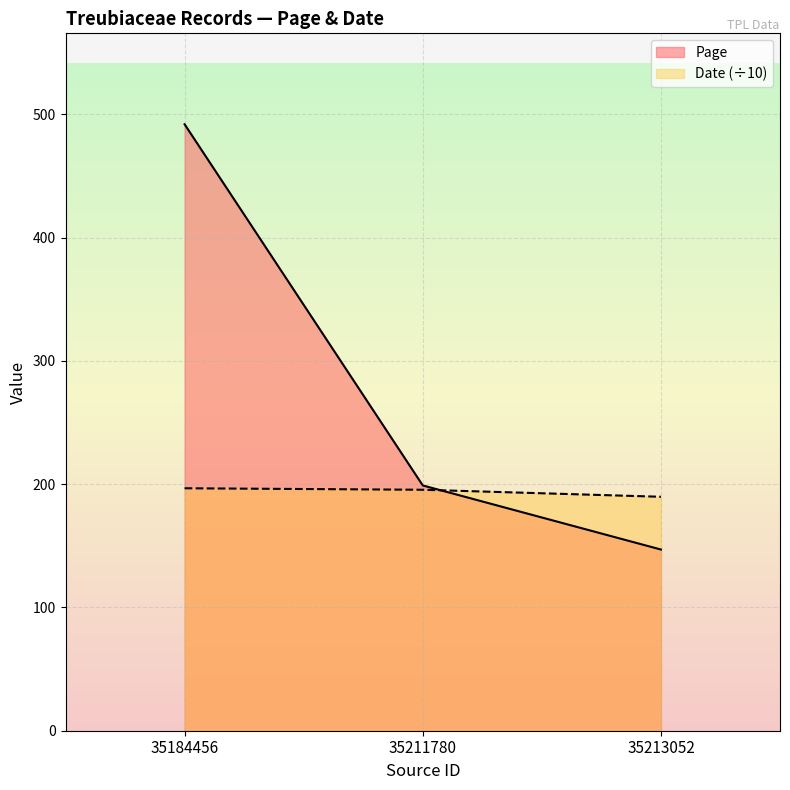

List the series in order of their overall mean, highest first.

Page, Date (÷10)